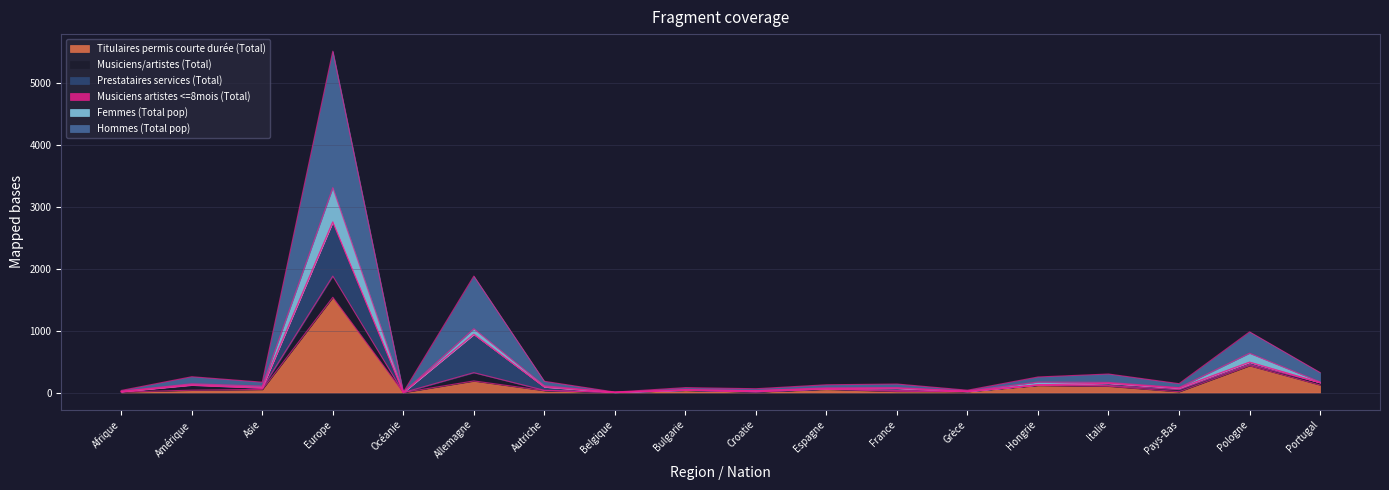

Which category has the highest value in the Titulaires permis courte durée (Total) series?

Europe